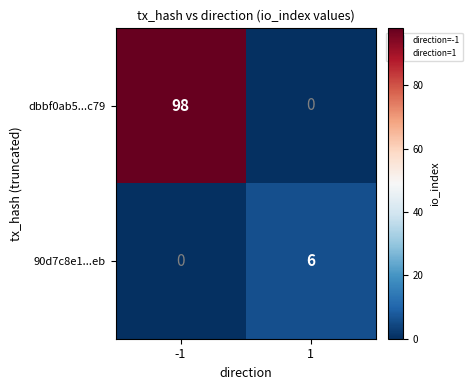

Which series has the largest range (max minus min)?

dbbf0ab5...c79